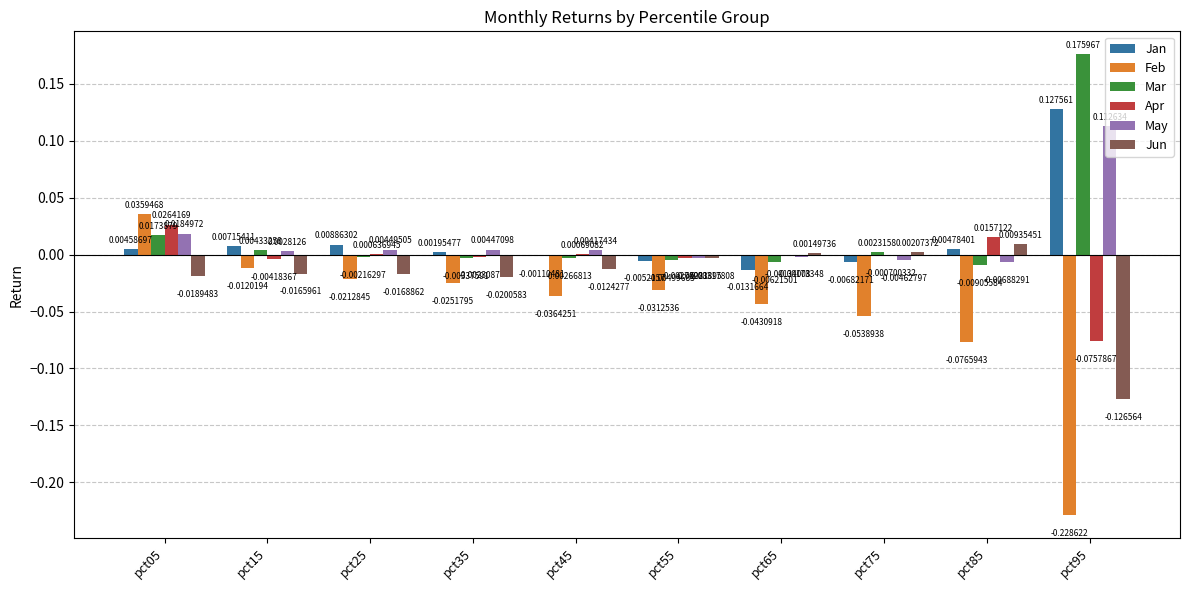

Between pct05 and pct75, which series saw the biggest shift?

Feb